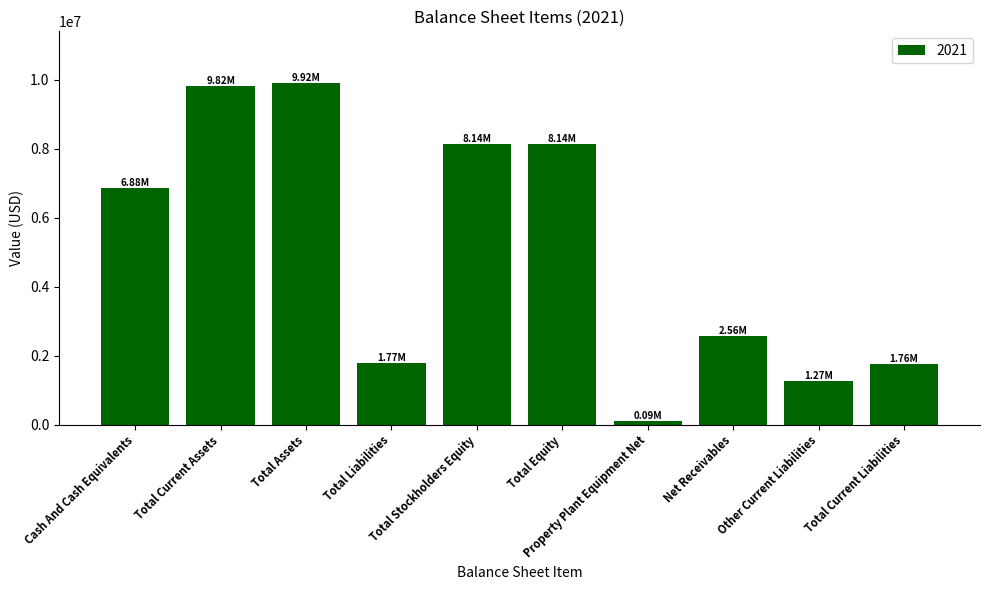

Approximately how many times larger is the value at Total Assets compared to Total Equity?

1.2